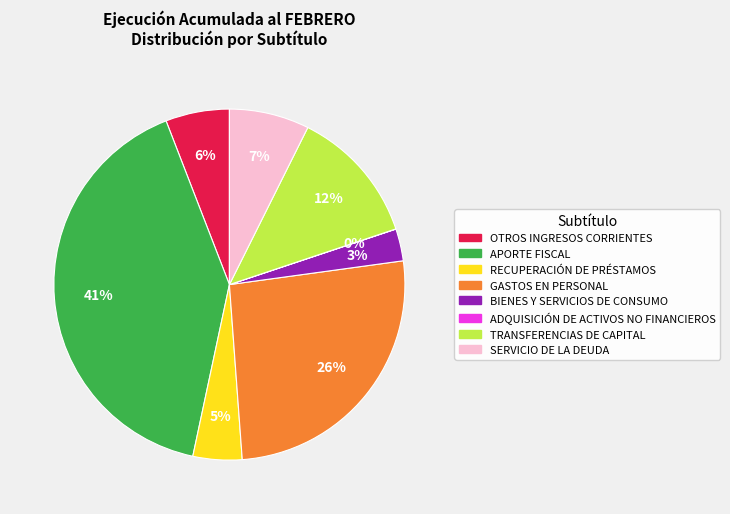

Is there a majority slice in this chart?

No